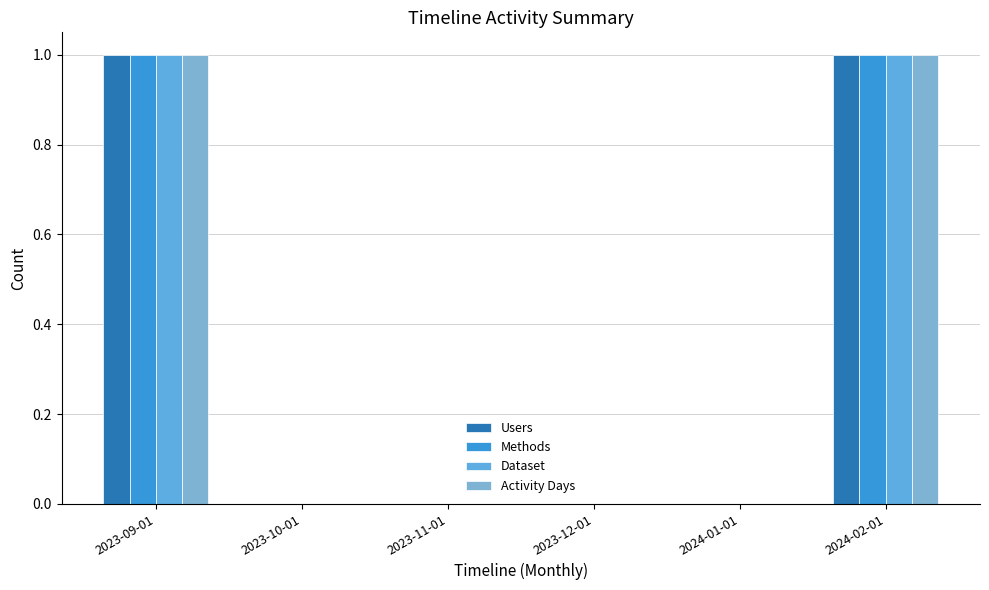

How many groups of bars are there?

6